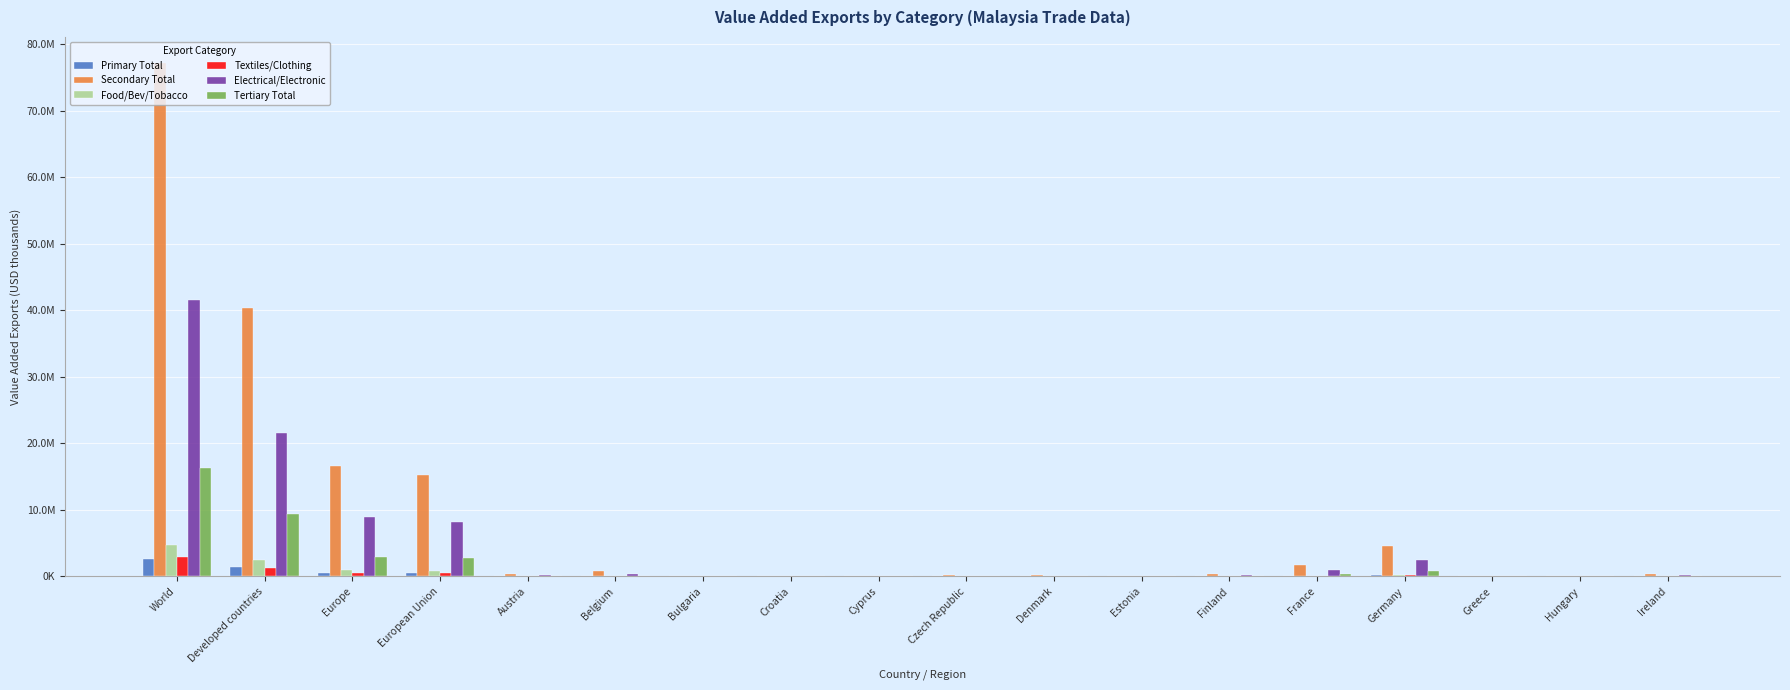

What are all the series names shown in the legend?

Primary Total, Secondary Total, Food/Bev/Tobacco, Textiles/Clothing, Electrical/Electronic, Tertiary Total